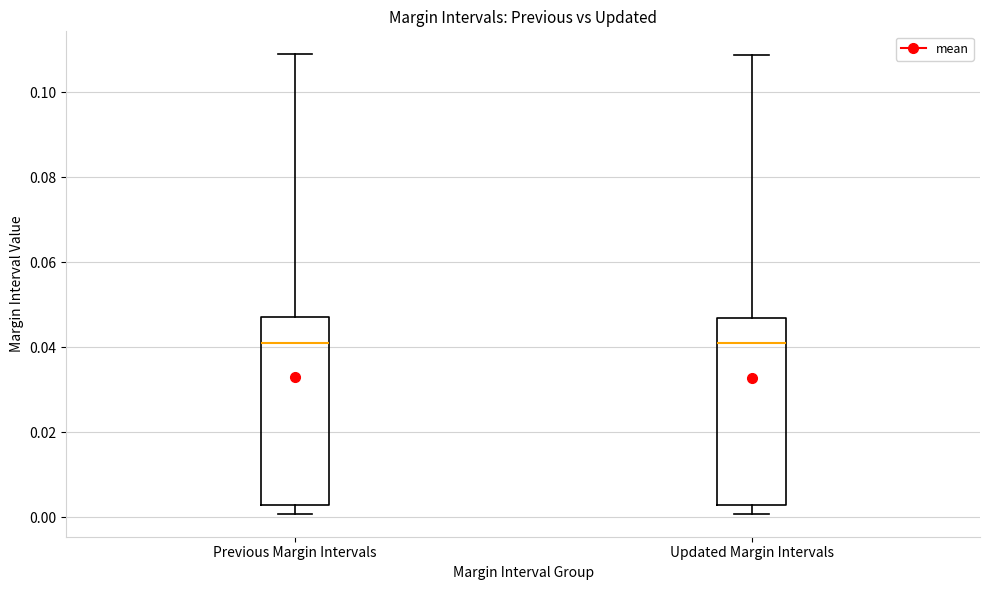

Reading left to right, read every box against the y-axis: the position of its median line, the range the box covers, and the ends of its whiskers. The values are not printed on the chart, so give them approximately, as read against the axis.

Previous Margin Intervals: median 0.040, box 0.002 to 0.048, whiskers 0.000 to 0.108
Updated Margin Intervals: median 0.042, box 0.002 to 0.046, whiskers 0.000 to 0.108